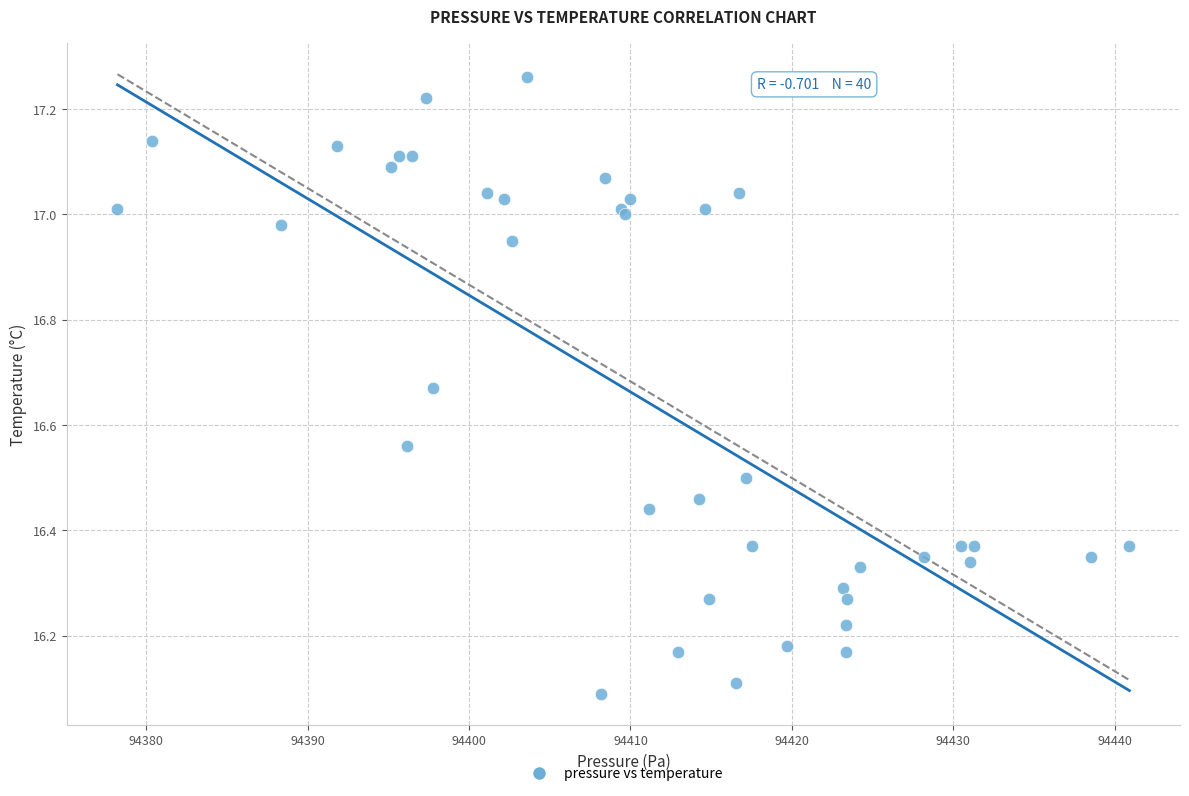

What Y value in the scatter plot is closest to 16?

16.1